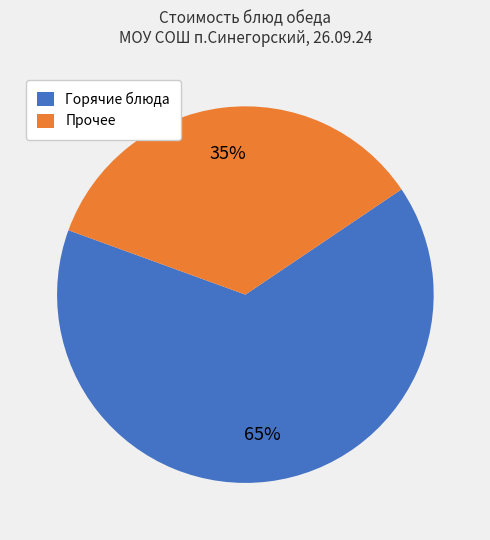

To the nearest percent, what portion does Прочее represent?

35%